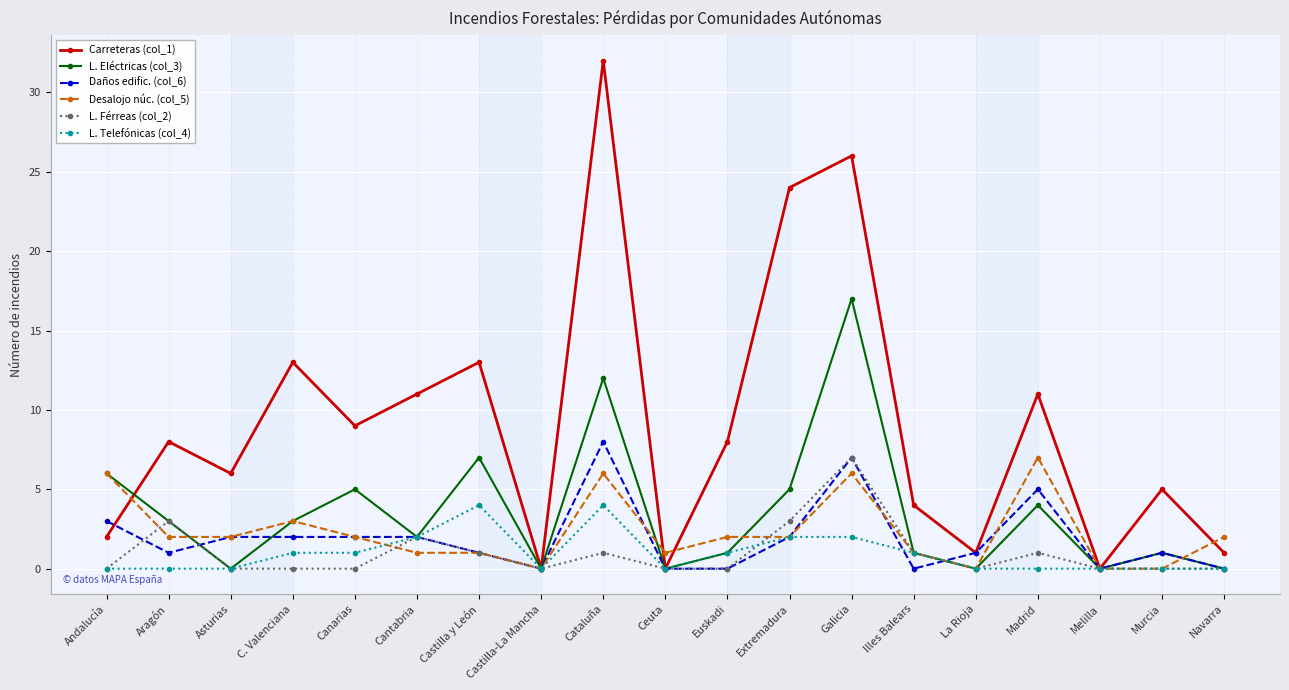

What is the difference between the second highest and minimum values in the L. Eléctricas (col_3) series?

12